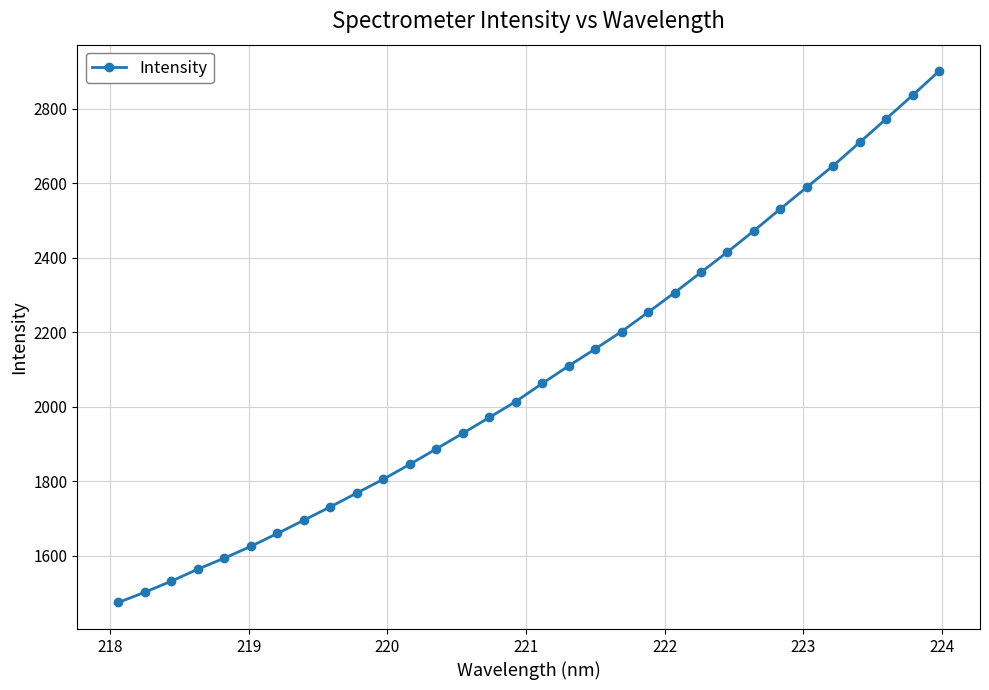

What is the value of the 28th point from the left?

2646.7